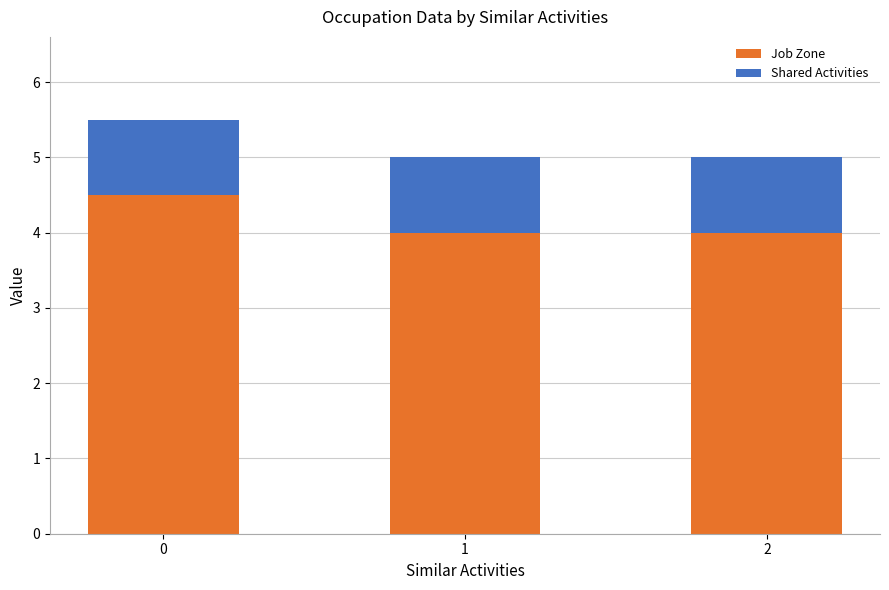

What is the total value across all series at 2?

5.0